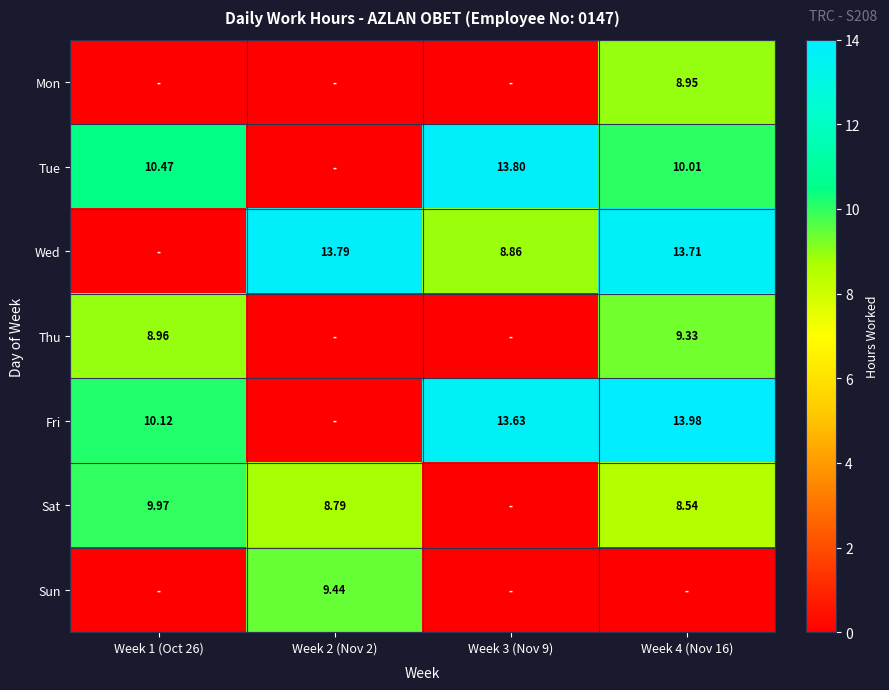

Is the value of Sat at Week 1 (Oct 26) greater than the value of Fri at Week 1 (Oct 26)?

No